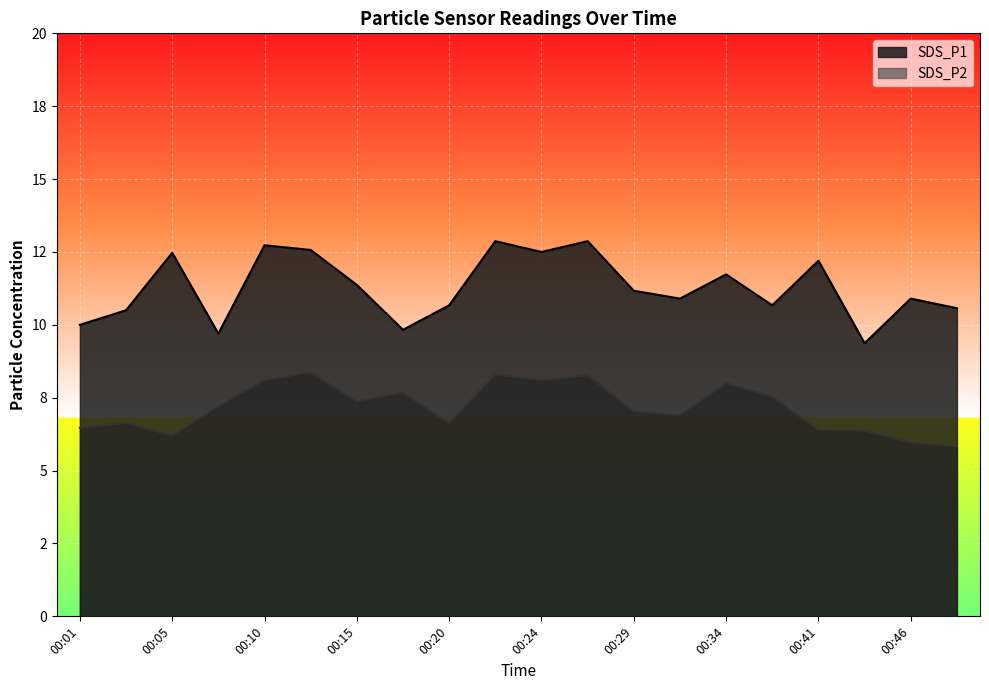

Which series has the widest spread of values?

SDS_P1